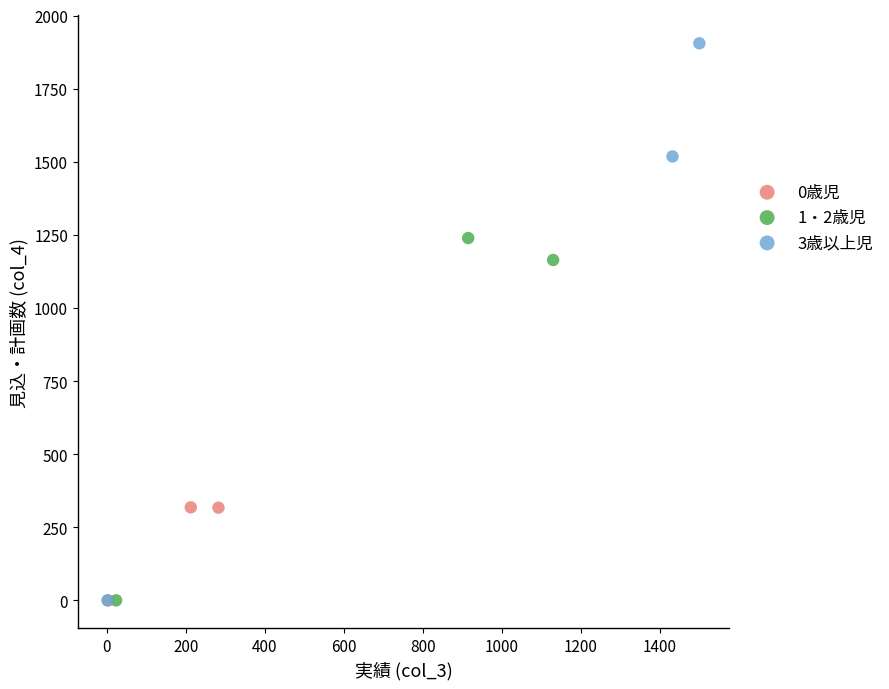

Which series reaches the maximum Y coordinate?

3歳以上児